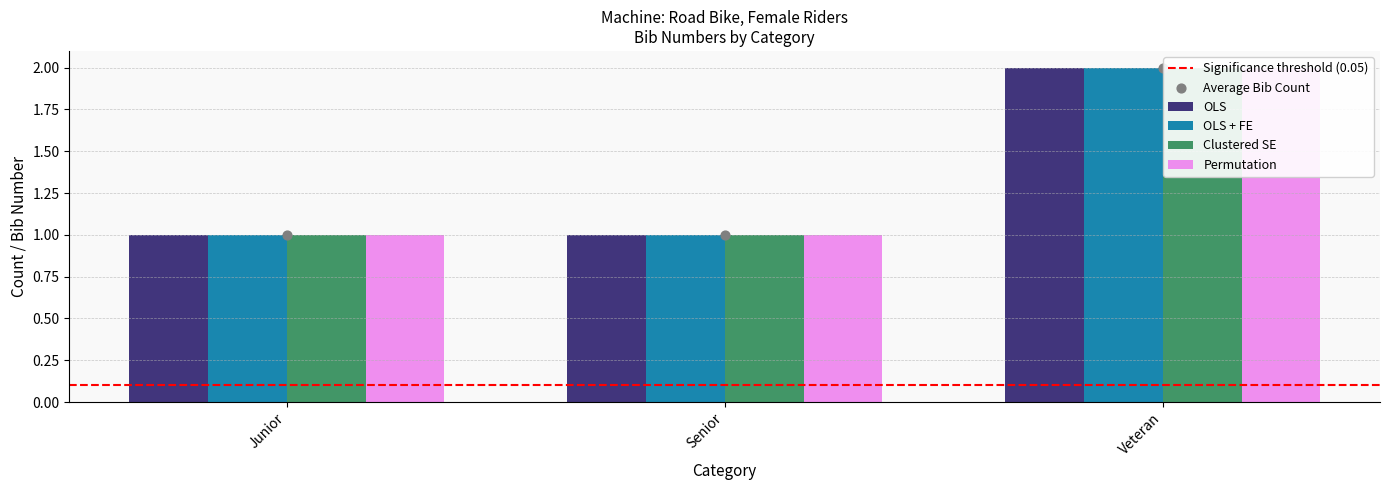

Which series contains the lowest Y value?

OLS